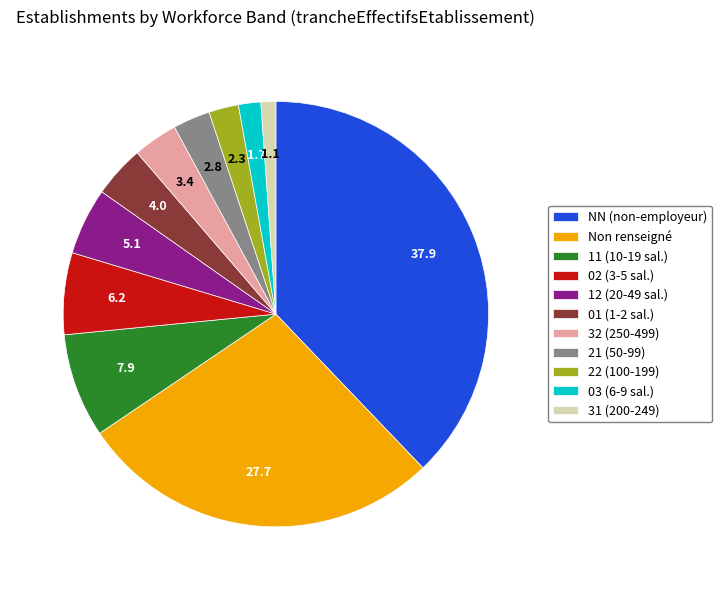

The 22 (100-199) slice represents 13% of the pie. True or false?

False